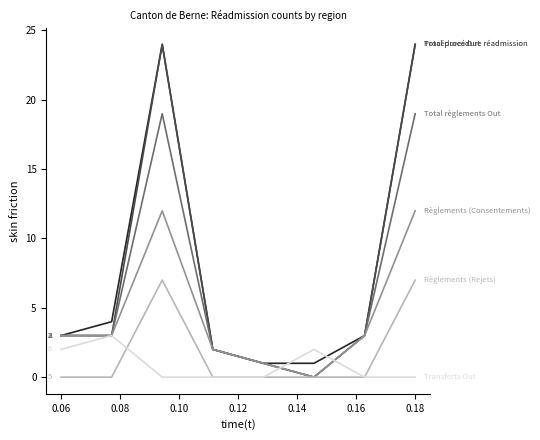

Reading right to left, extract all data points from this chart.

Total procédure réadmission: 24	3	1	1	2	24	4	3
Procédures Out: 24	3	0	1	2	24	3	3
Total règlements Out: 19	3	0	1	2	19	3	3
Règlements (Consentements): 12	3	0	1	2	12	3	3
Règlements (Rejets): 7	0	0	0	0	7	0	0
Transferts Out: 0	0	2	0	0	0	3	2